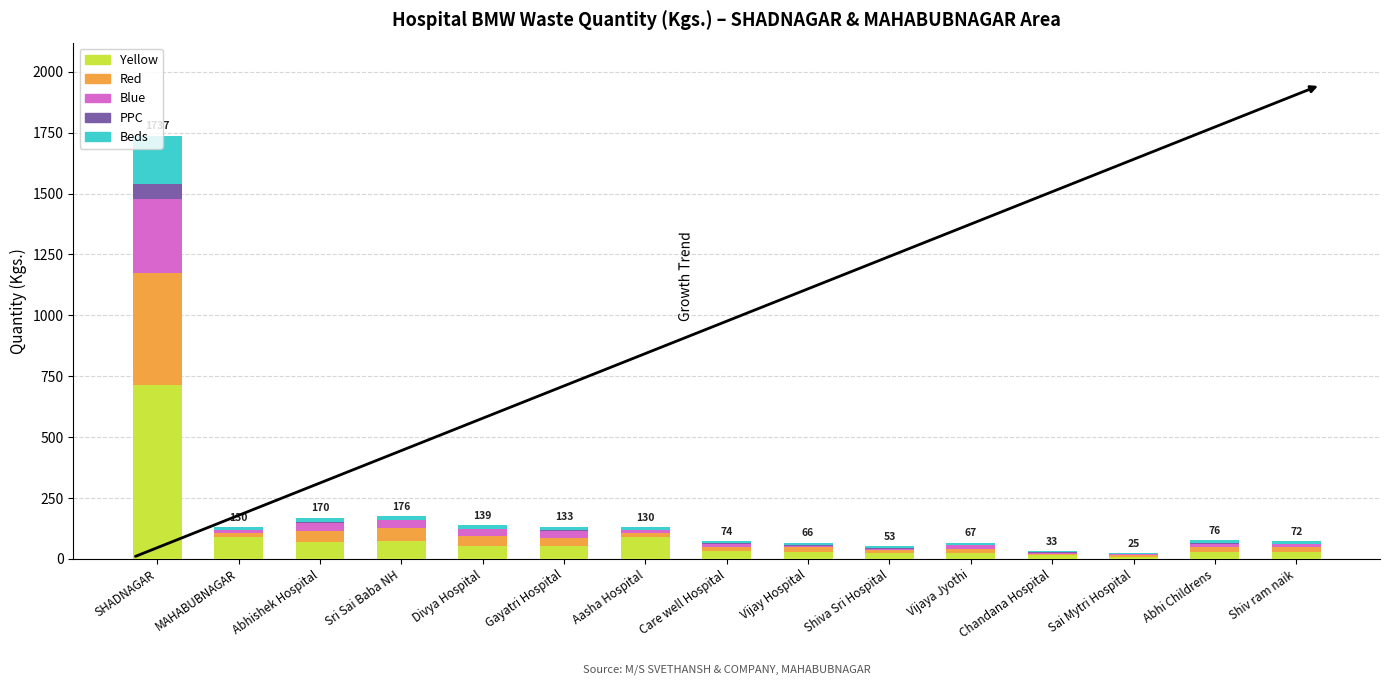

Count the number of categories in the chart.

15